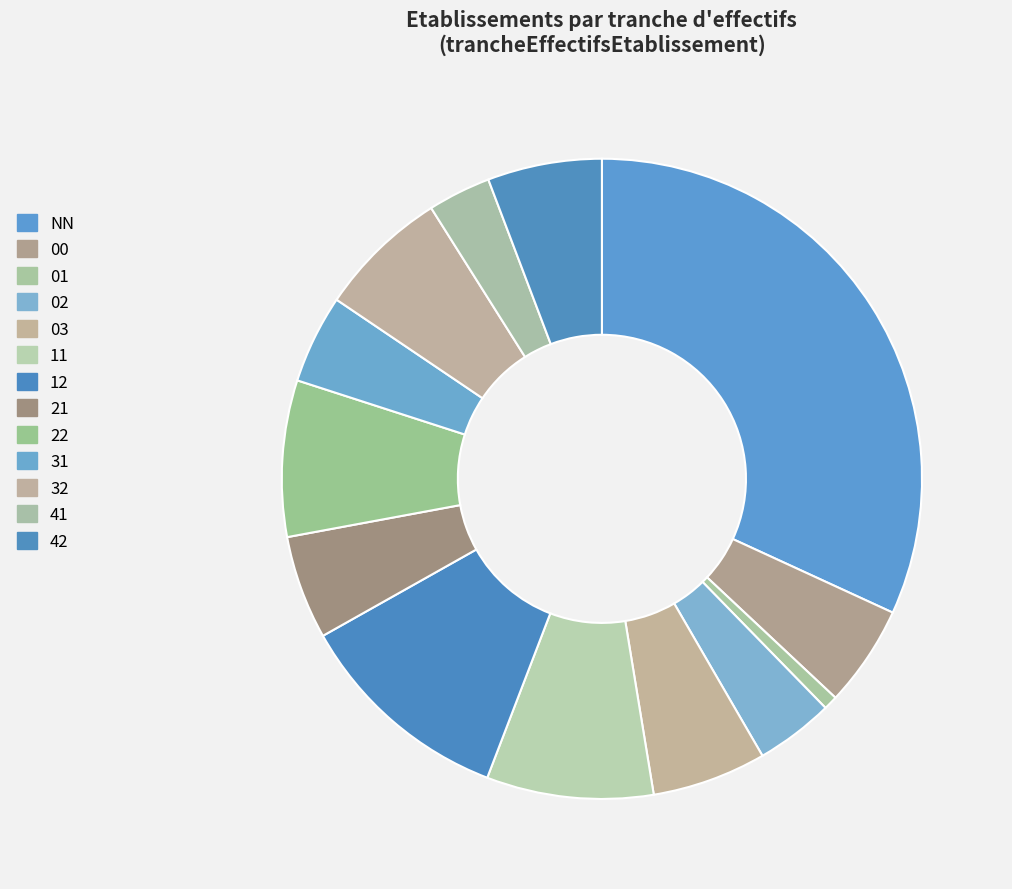

How many segments does this pie chart have?

13